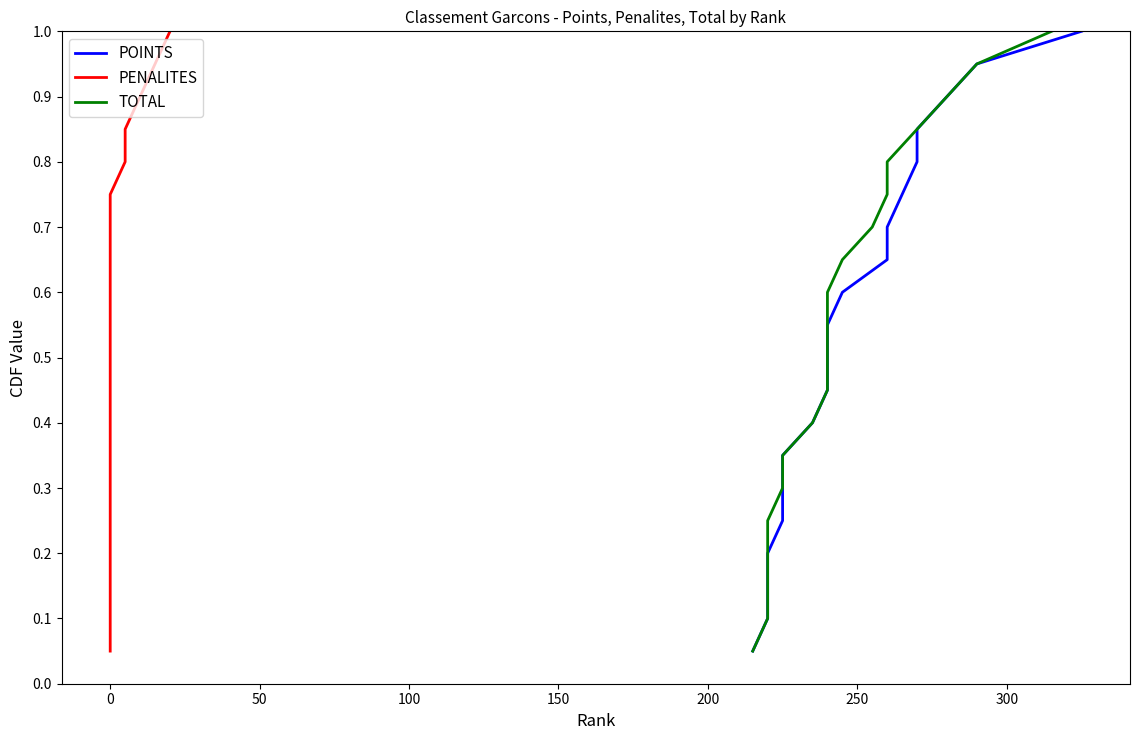

True or false: POINTS has more than 1 interior local peaks.

False